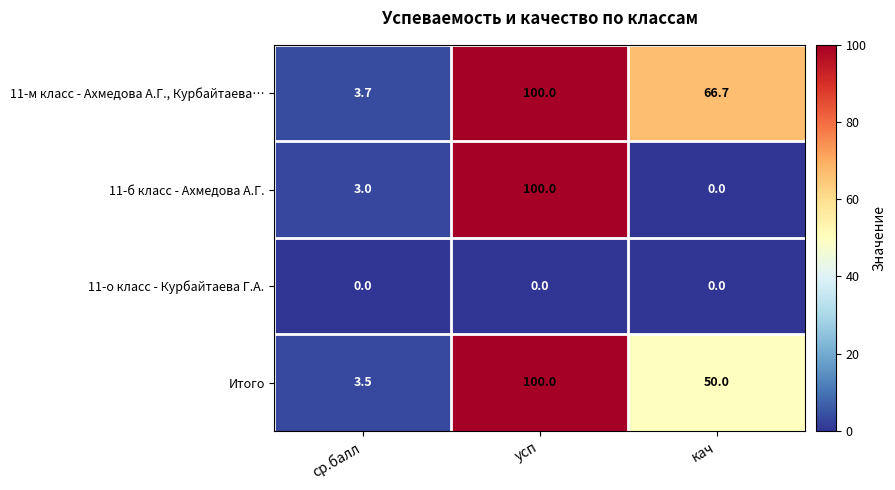

What is the highest value of the Итого series?

100.0